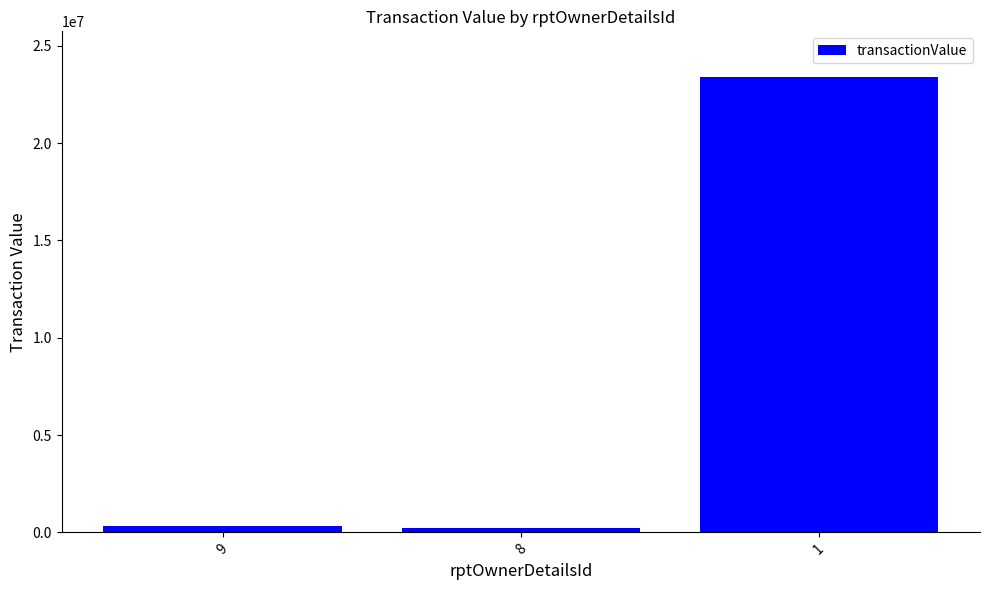

What is the sum of all values?

23967880